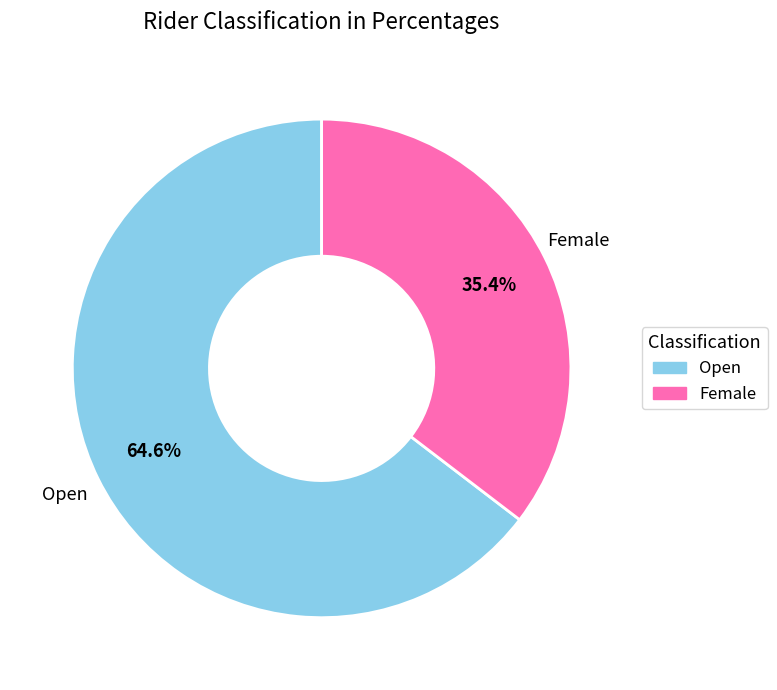

To the nearest percent, what is the difference between the largest and smallest slice percentages?

29%